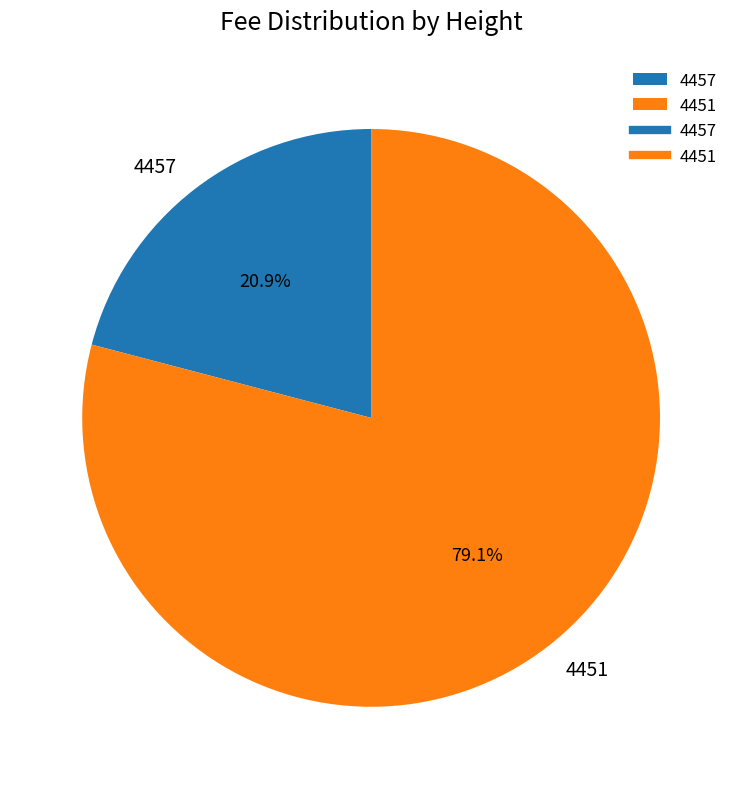

Which slice is the largest?

4451